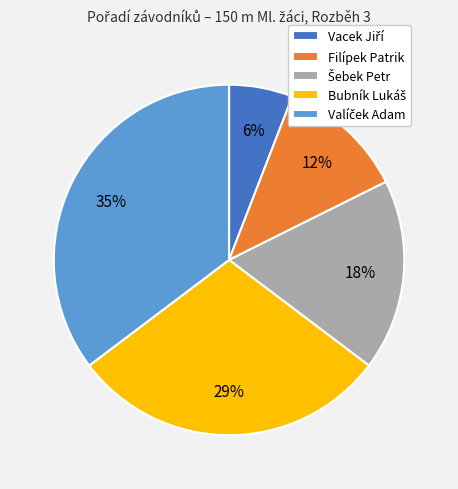

To the nearest percent, what portion does Filípek Patrik represent?

12%